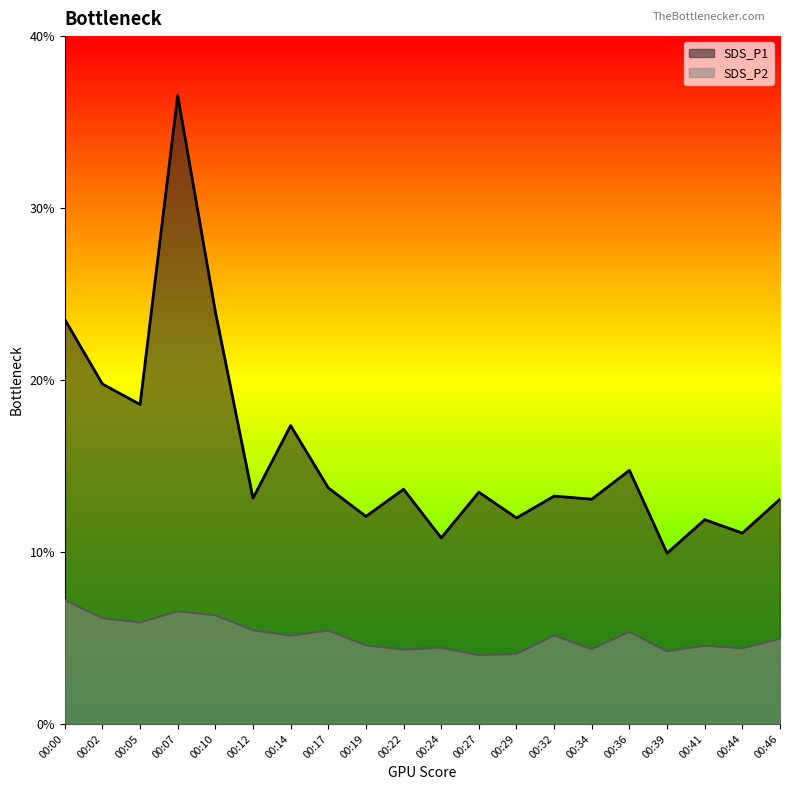

What is the difference between the highest and lowest values at 00:19?

7.5